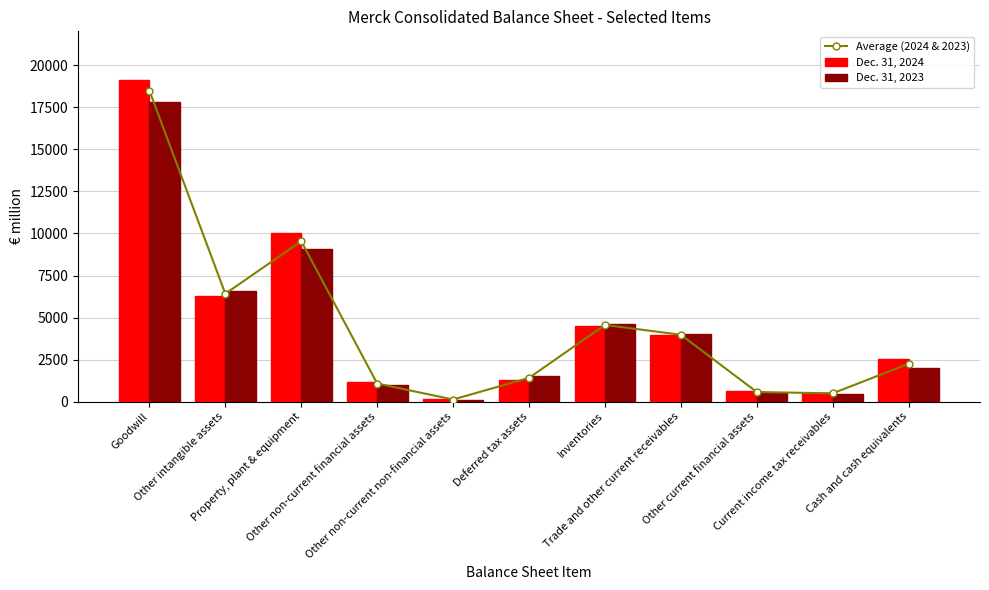

At how many categories does at least one series exceed 7954?

2